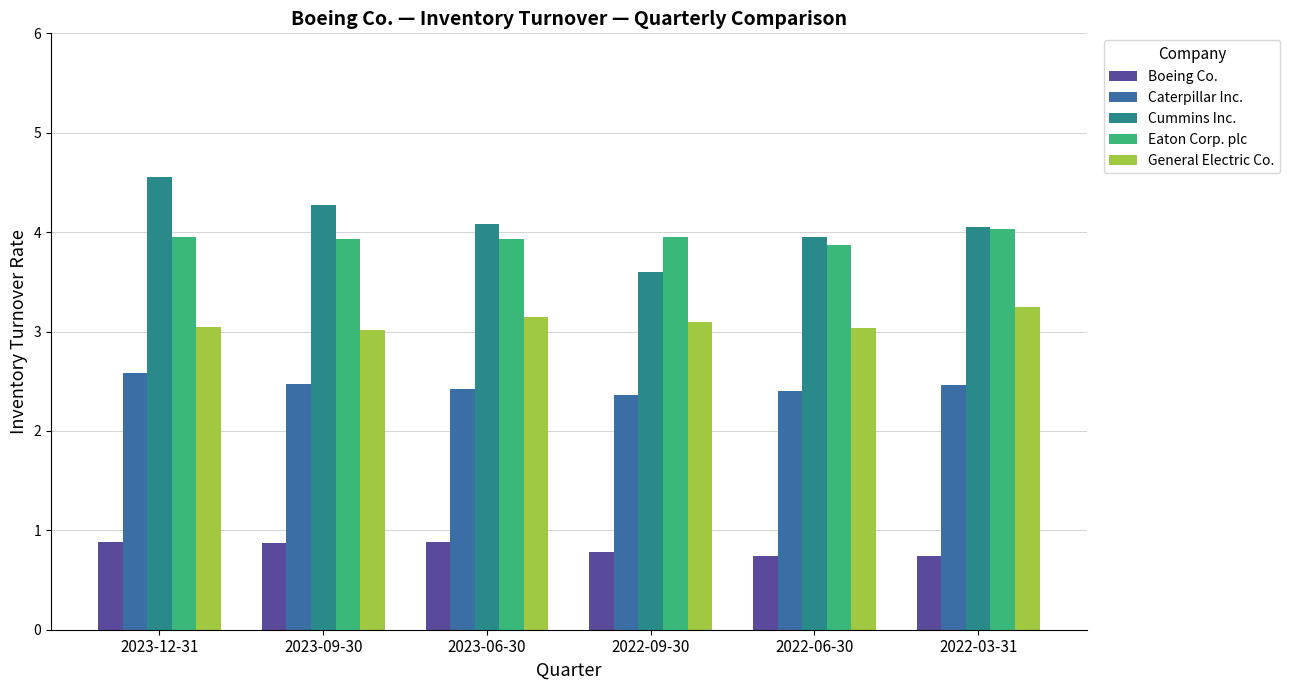

The value of Boeing Co. at 2022-03-31 is 0.7. True or false?

True